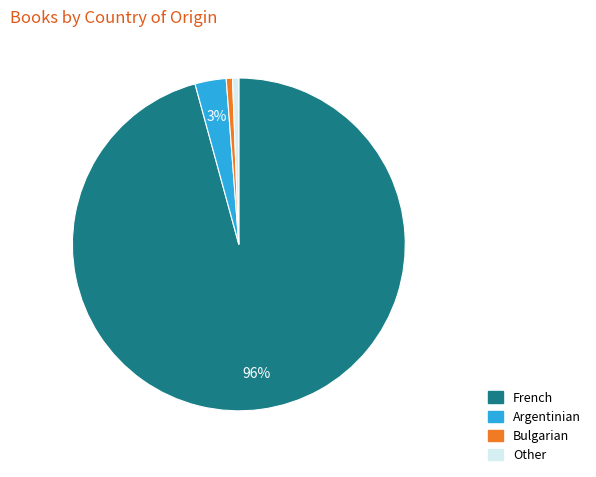

Between French and Argentinian, which is larger?

French